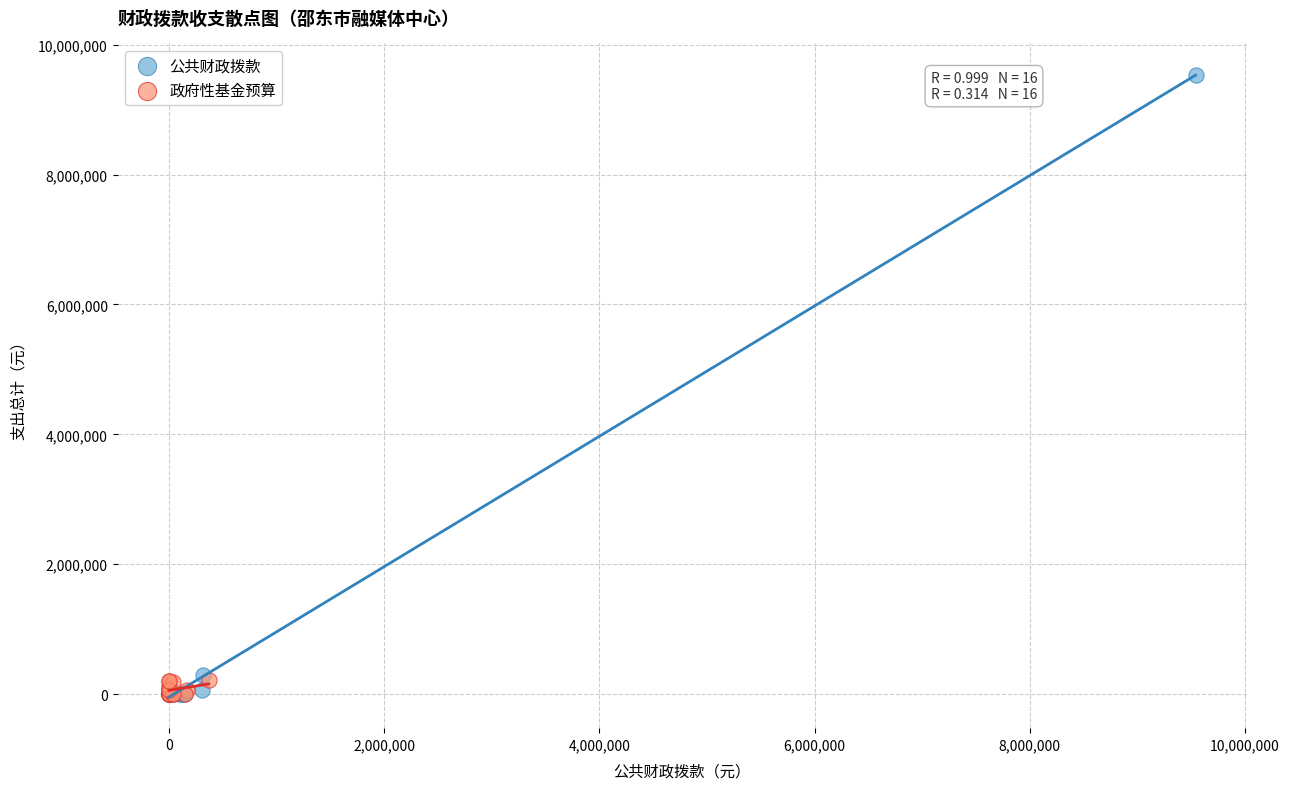

Which series contains the highest Y value?

公共财政拨款